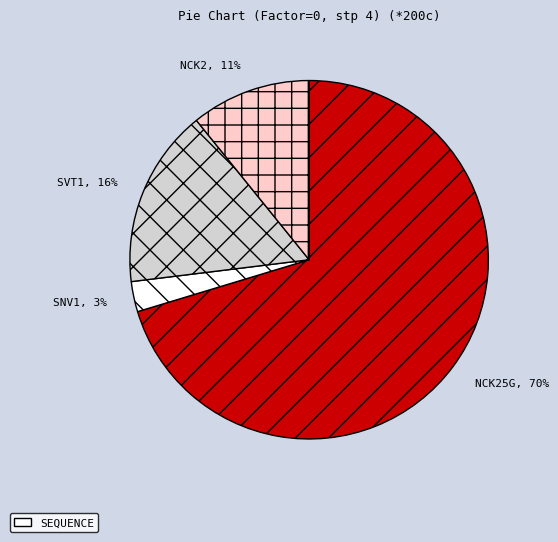

Rank the categories by value from highest to lowest.

NCK25G, SVT1, NCK2, SNV1